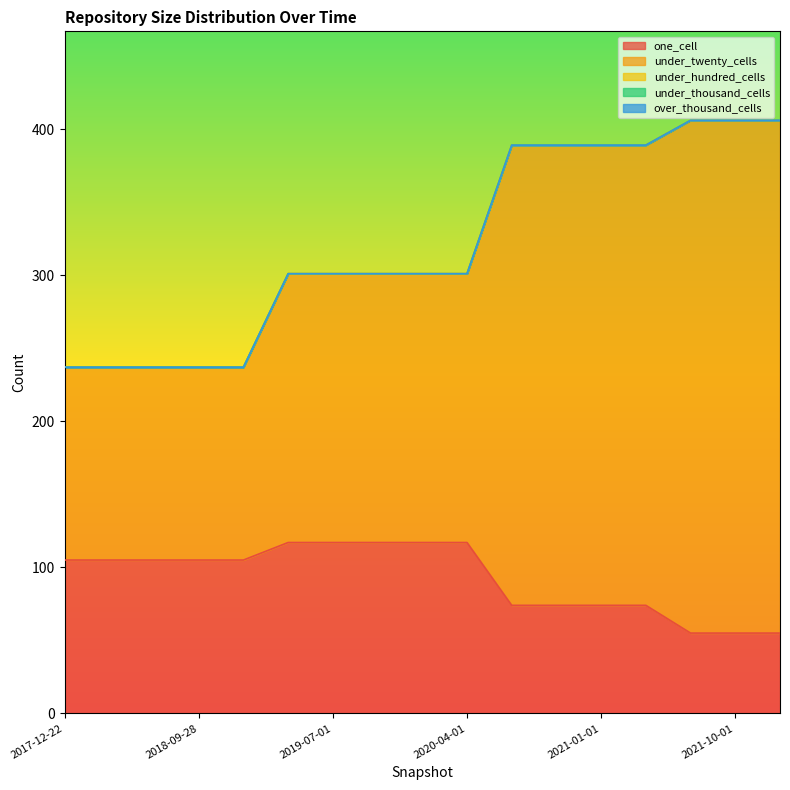

What position from the left is 2021-04-01?

14